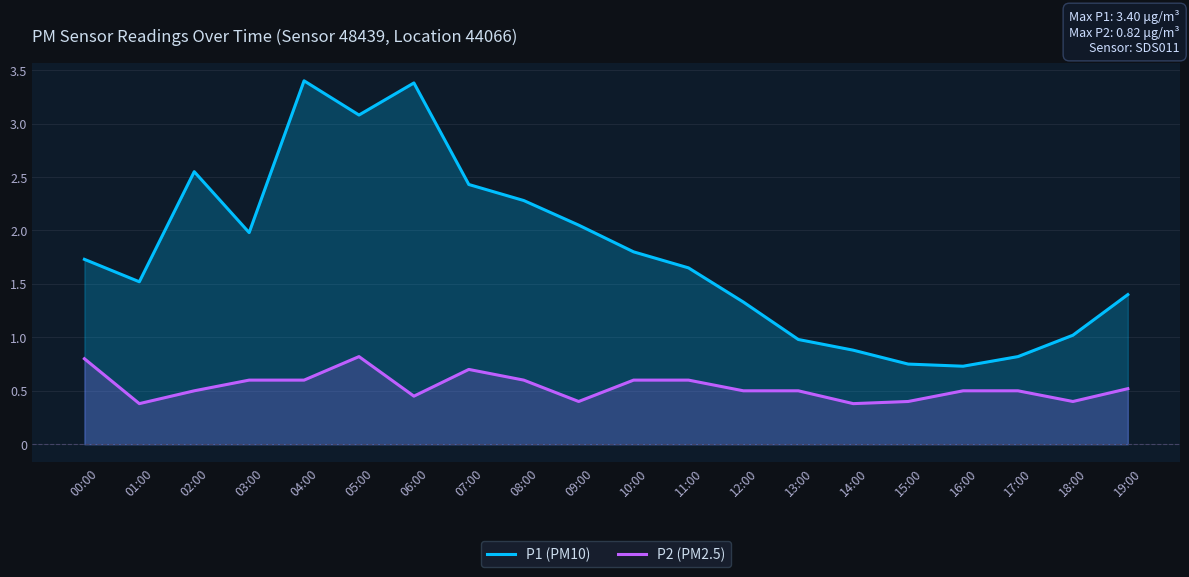

At which label does P2 (PM2.5) reach its minimum?

01:00